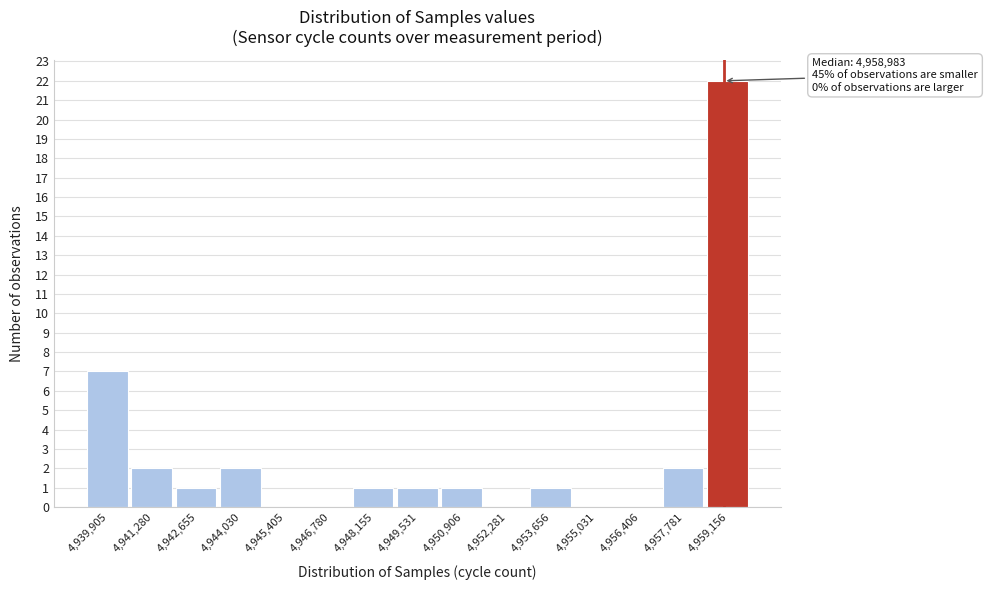

Which range on the x-axis has the tallest bar?

4958400 to 4959800